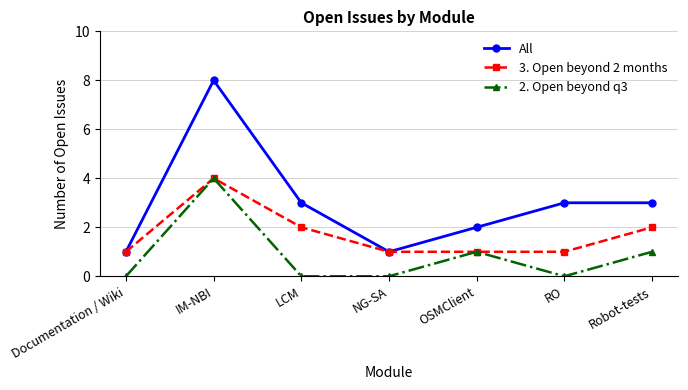

What is the total value across all series at IM-NBI?

16